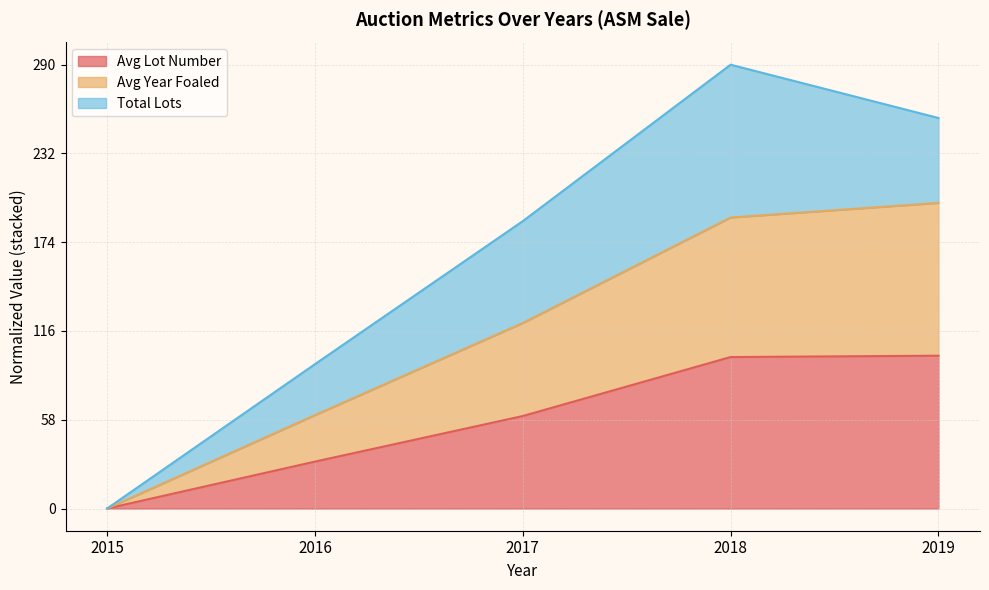

Which category has the lowest value in the Avg Lot Number series?

2015